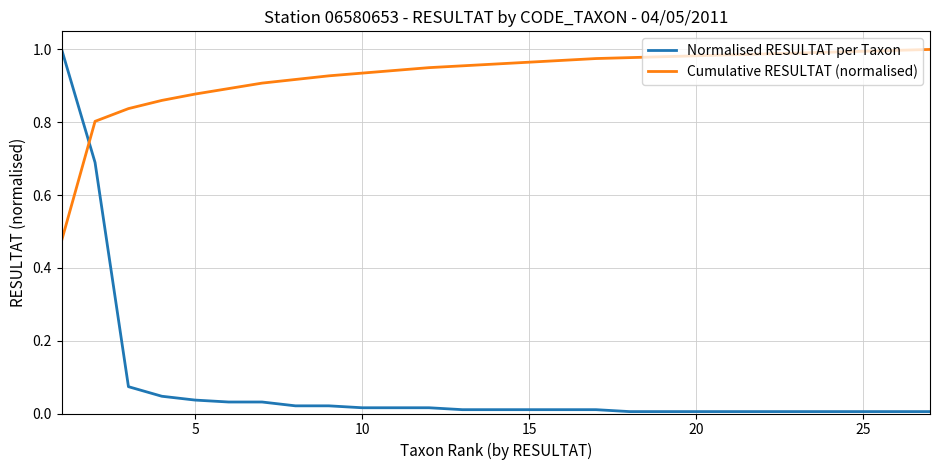

Which series has the largest total across all categories?

Cumulative RESULTAT (normalised)